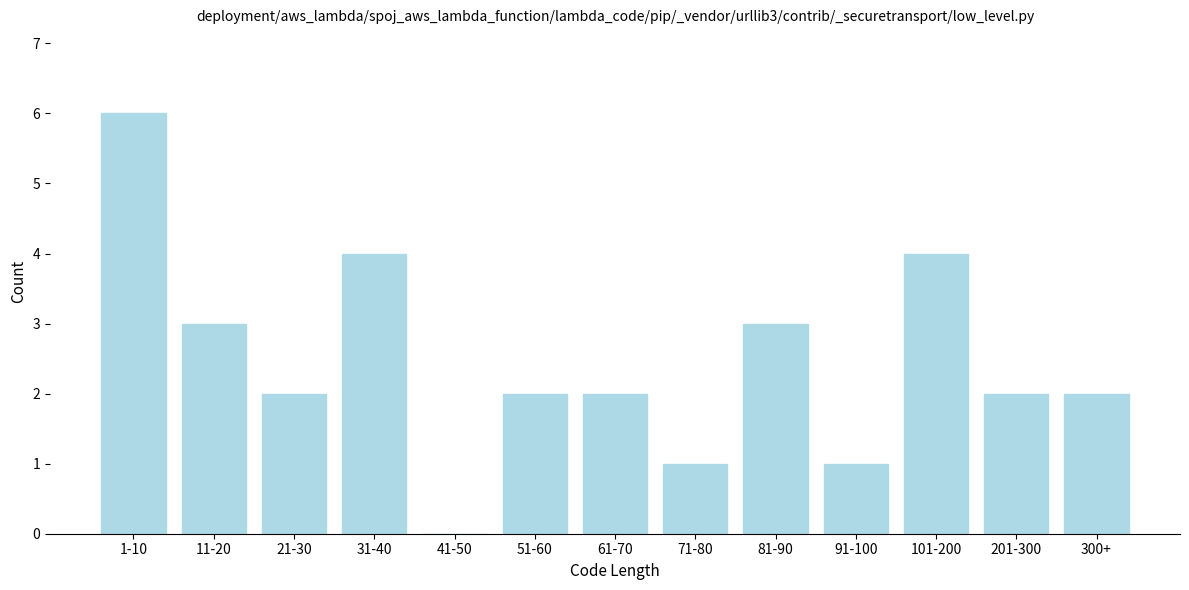

Reading left to right, what are all the values shown in this chart?

1-10=6	11-20=3	21-30=2	31-40=4	41-50=0	51-60=2	61-70=2	71-80=1	81-90=3	91-100=1	101-200=4	201-300=2	300+=2